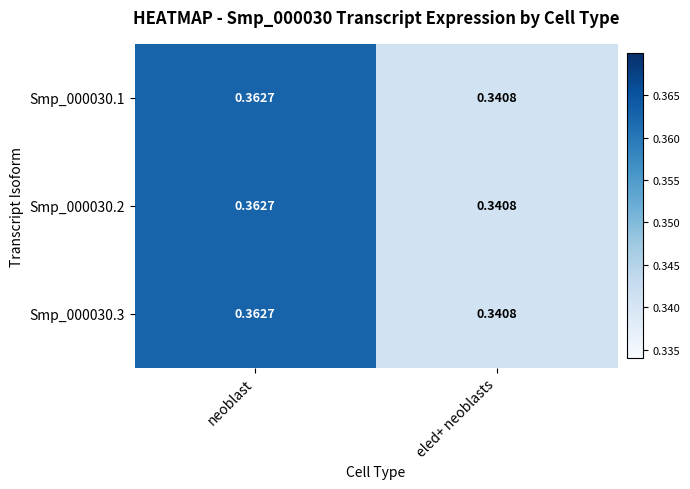

Where is Smp_000030.3 nearest to the value 0?

eled+ neoblasts